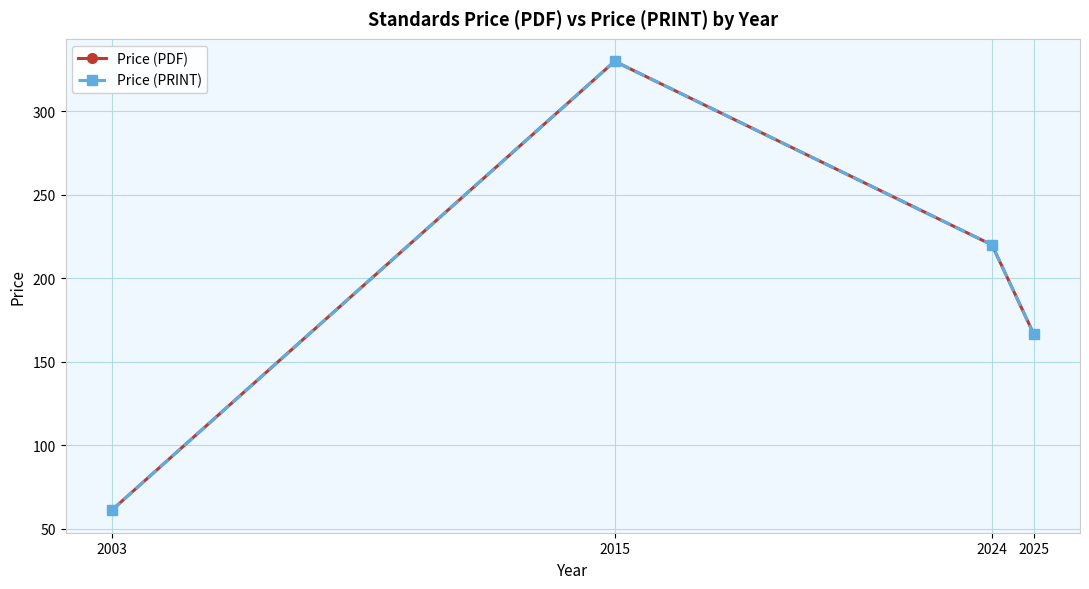

Rank the series by their maximum value, from highest to lowest.

Price (PDF), Price (PRINT)